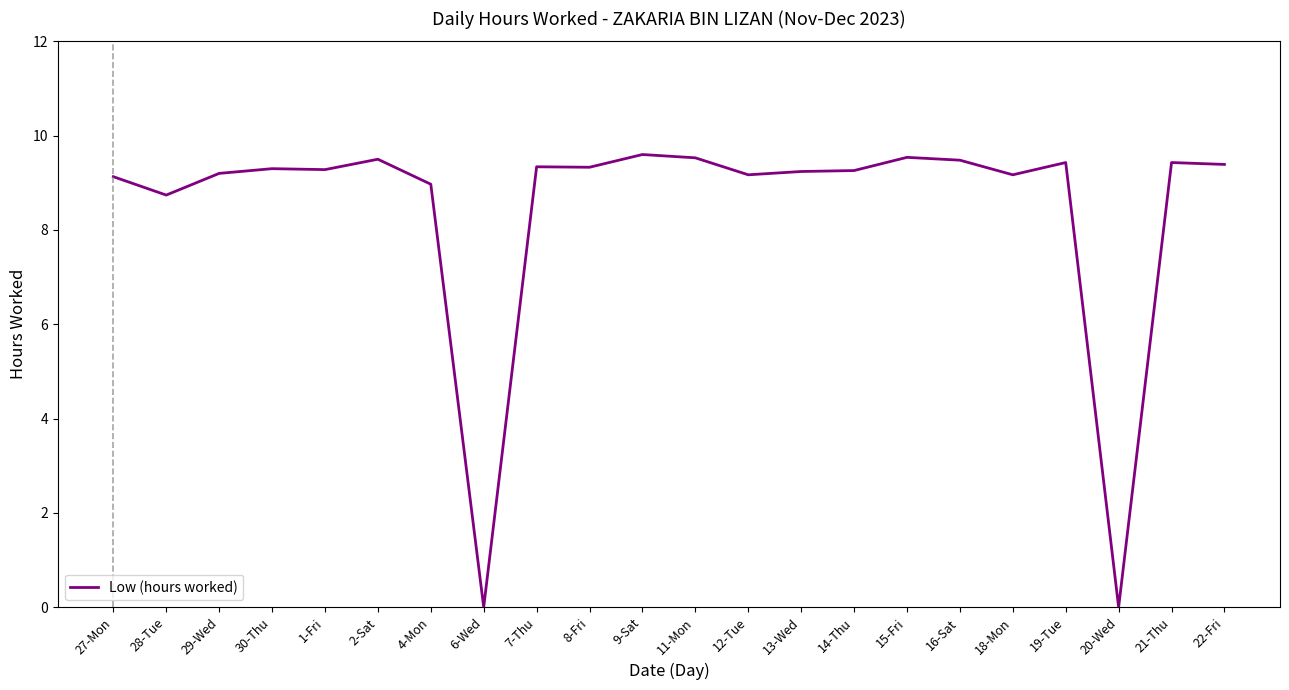

What position from the left is 15-Fri?

16